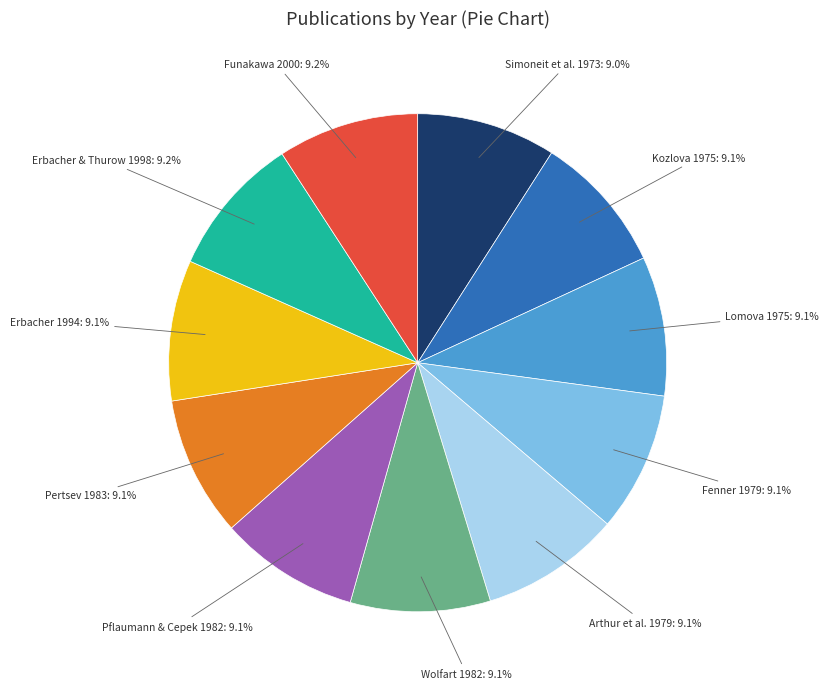

Is there any slice that represents more than half of the pie?

No